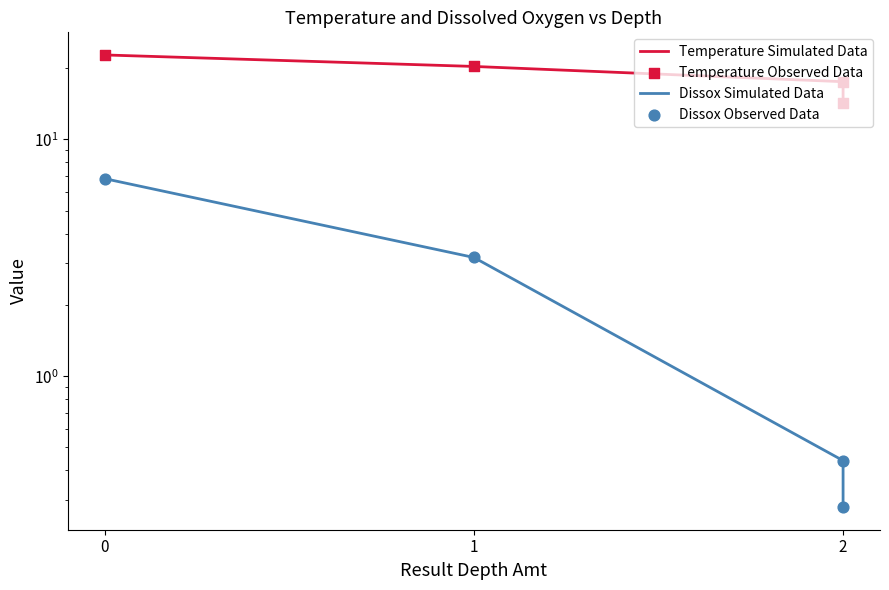

What is the total value across all series at 1?

46.9